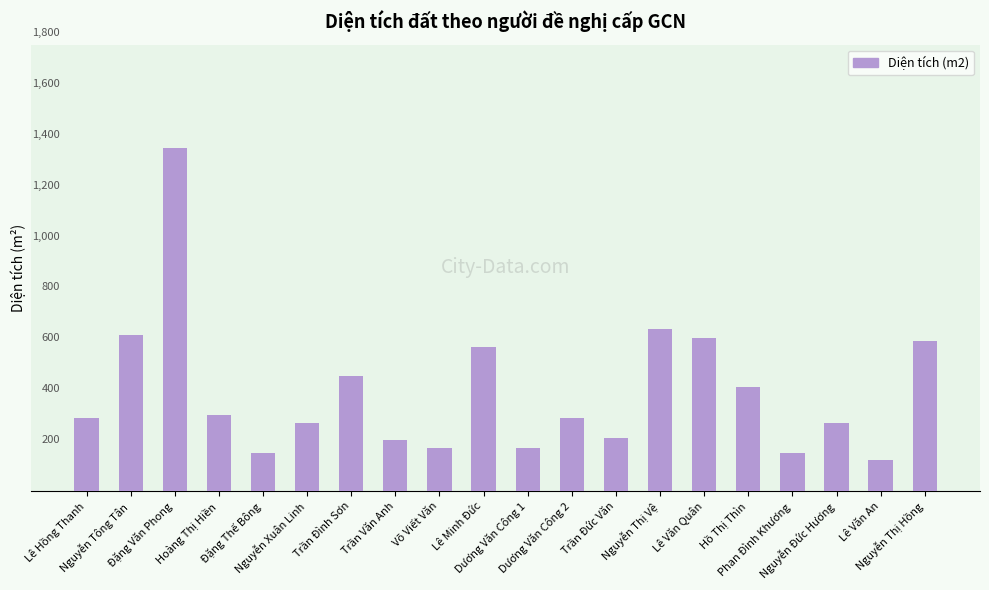

What is the approximate value at Trần Đức Văn?

209.8